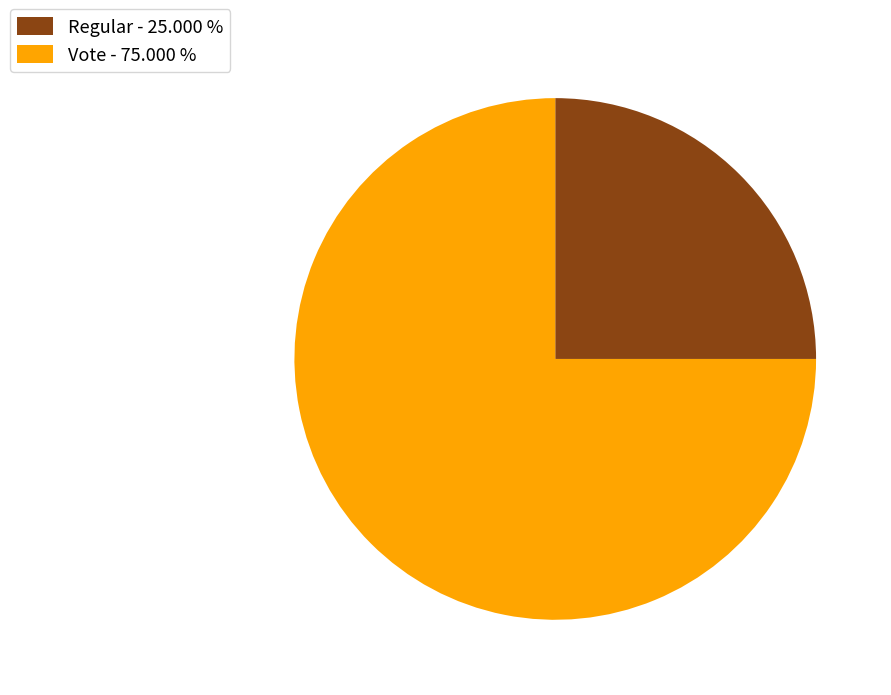

Rank the categories by value from highest to lowest.

Vote, Regular